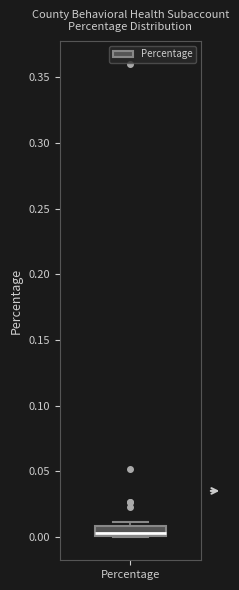

Where is the lower edge of the box for Percentage on the y-axis? The values are not printed on the chart, so give them approximately, as read against the axis.

0.000